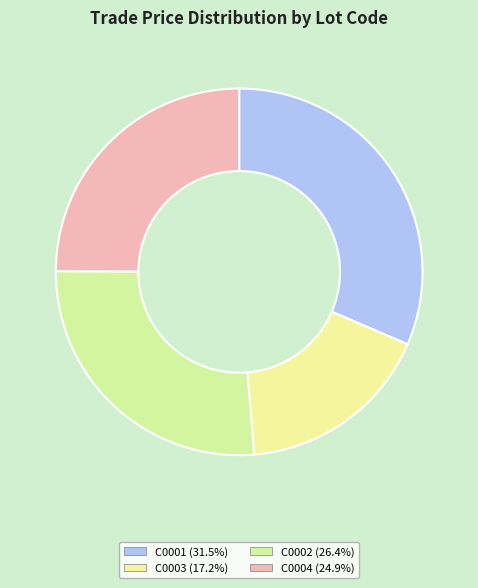

To the nearest percent, what is the difference between the largest and smallest slice percentages?

14%